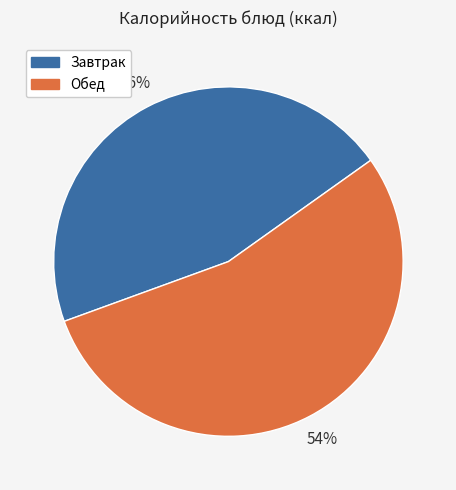

Rank the categories by value from lowest to highest.

Завтрак, Обед